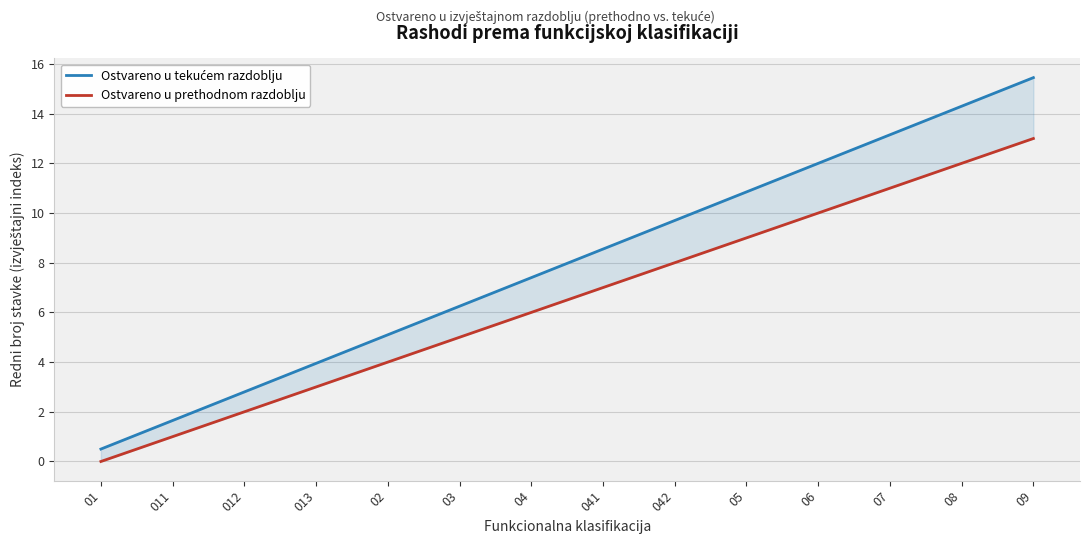

Rank the series by their maximum value, from lowest to highest.

Ostvareno u prethodnom razdoblju, Ostvareno u tekućem razdoblju